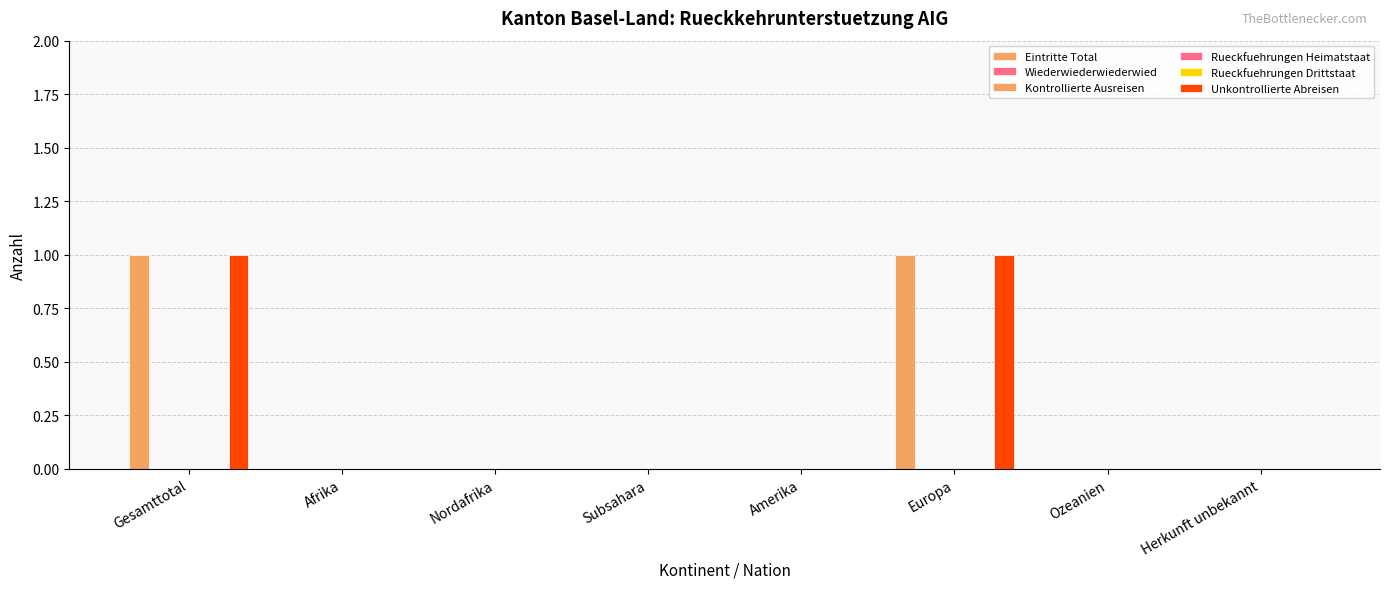

At Nordafrika, list the series in order from largest to smallest.

Eintritte Total, Wiederwiederwiederwied, Kontrollierte Ausreisen, Rueckfuehrungen Heimatstaat, Rueckfuehrungen Drittstaat, Unkontrollierte Abreisen